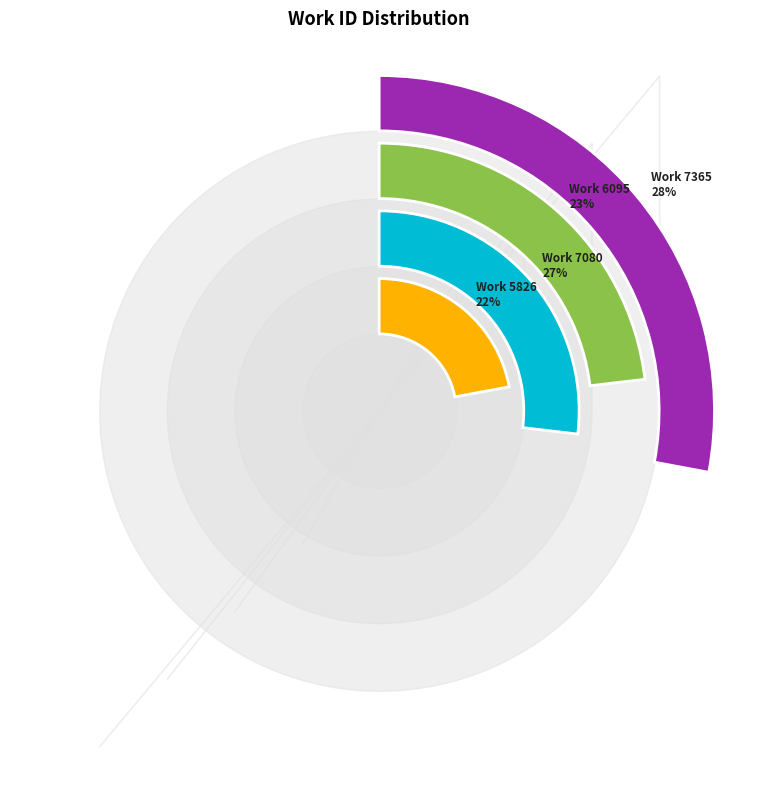

Which category has the smallest portion of the pie?

Work 5826